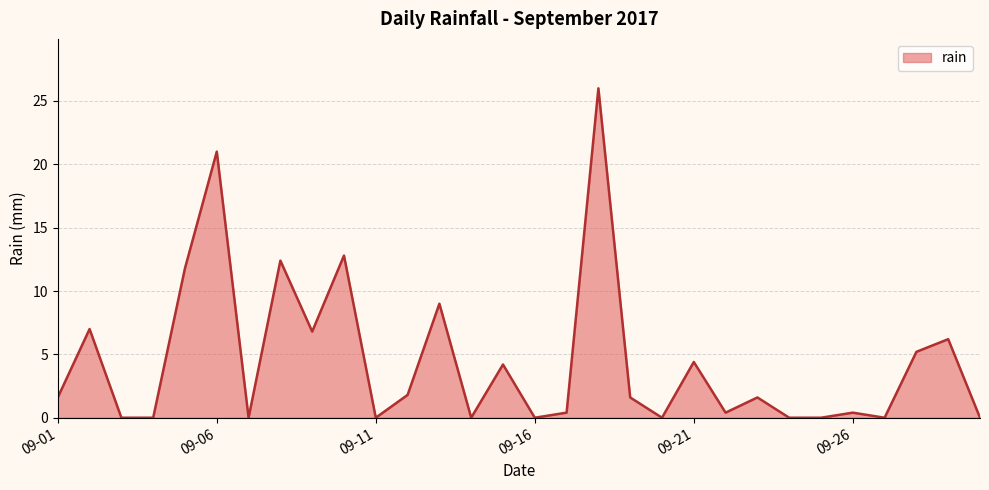

What is the greatest value displayed?

26.0